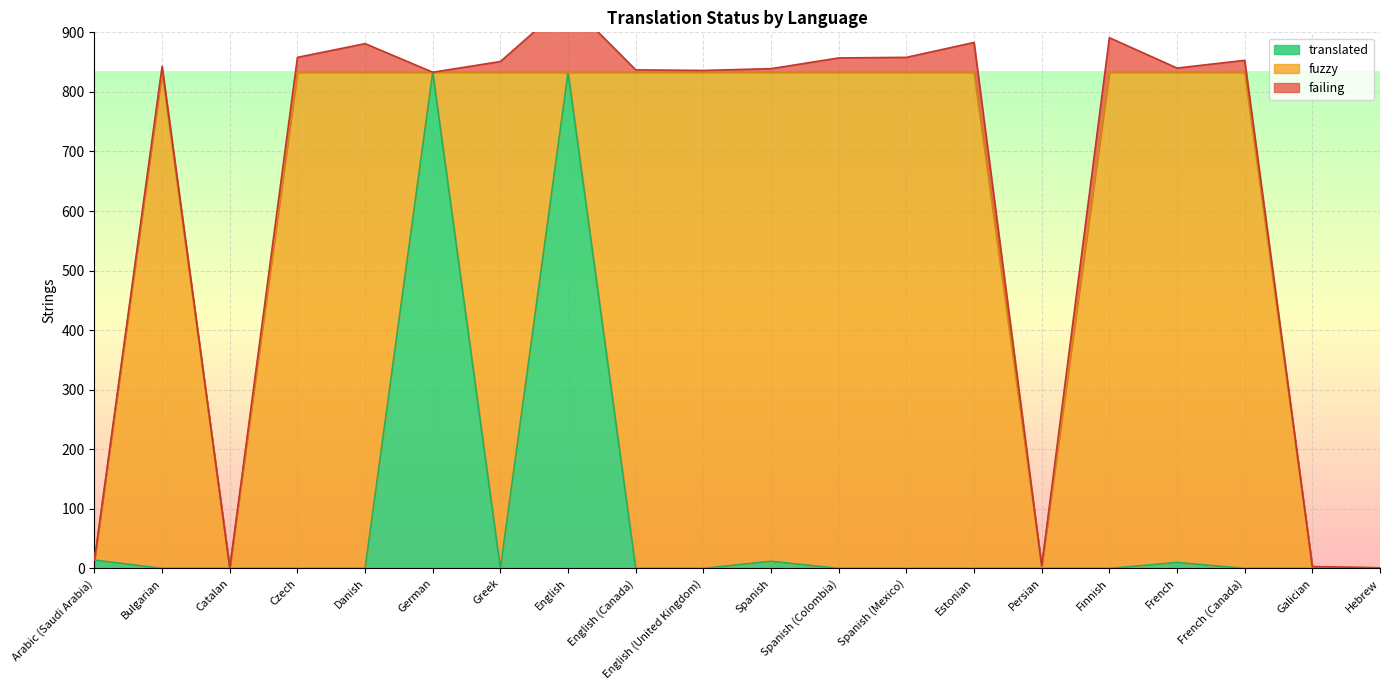

Which category has the lowest value in the translated series?

Bulgarian